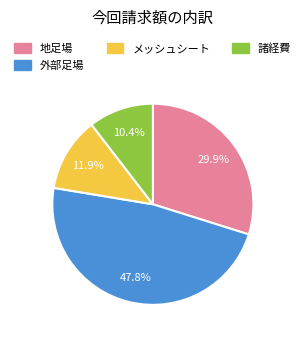

Is there any slice that represents more than half of the pie?

No